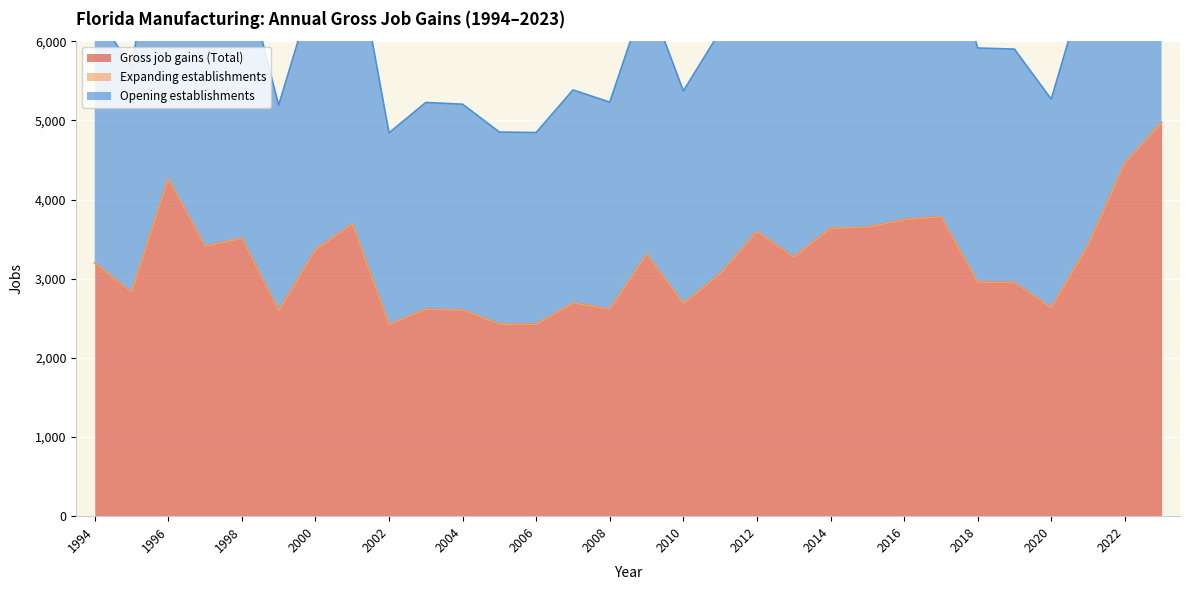

Between 2008 and 2019, which series saw the biggest shift?

Gross job gains (Total)